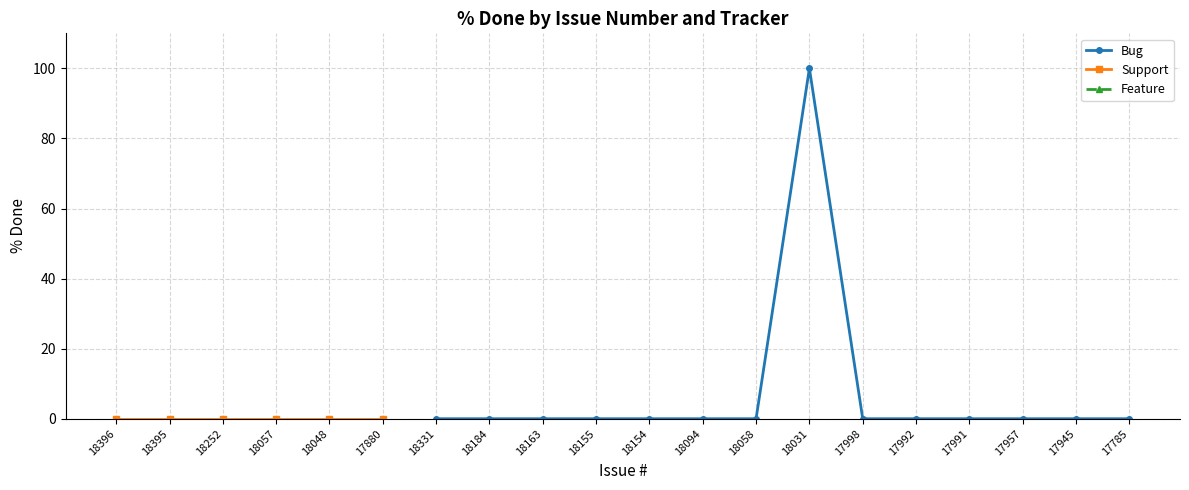

True or false: Feature and Support intersect in this chart.

False